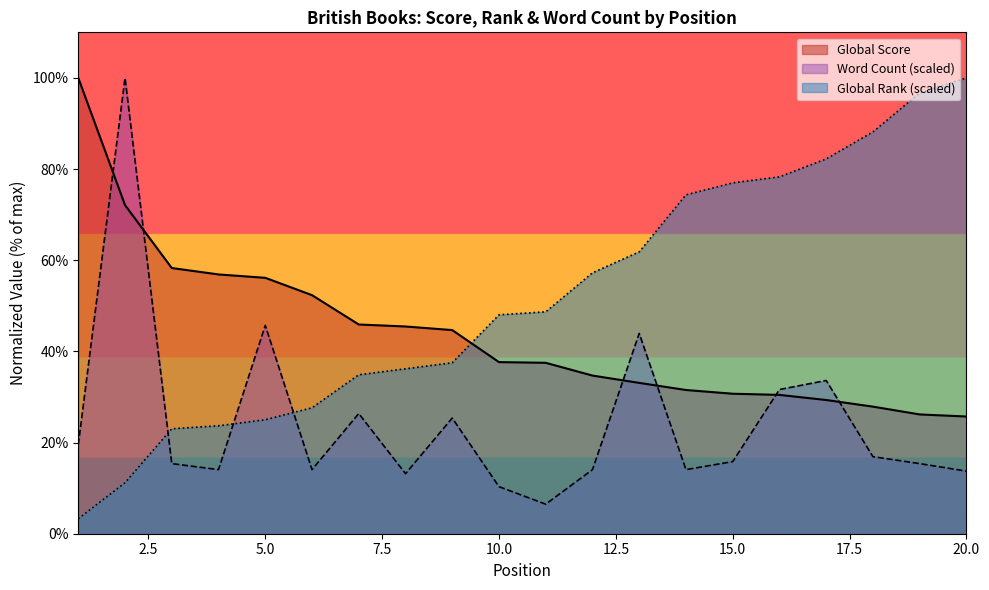

Between which two adjacent categories do Global Rank and Global Score first intersect?

9 and 10